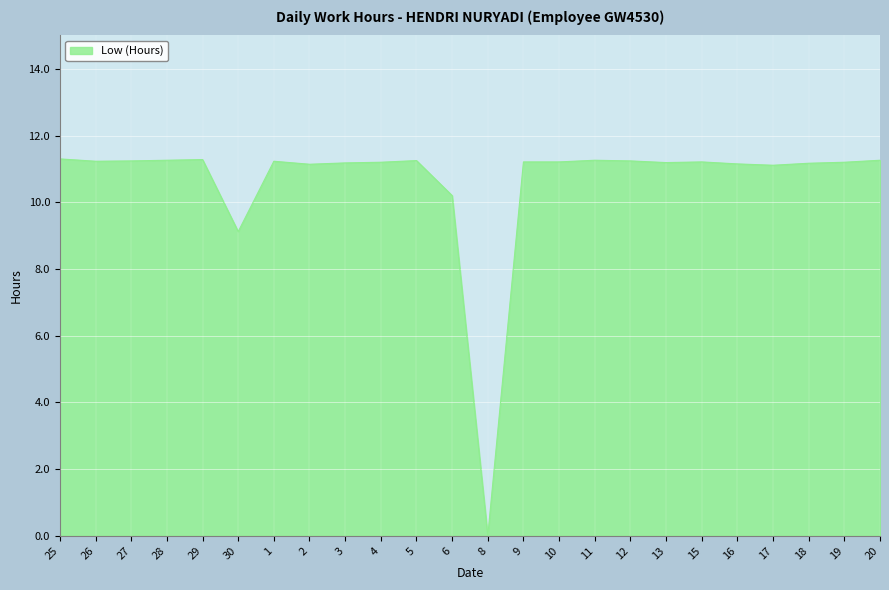

What is the average value?

10.6